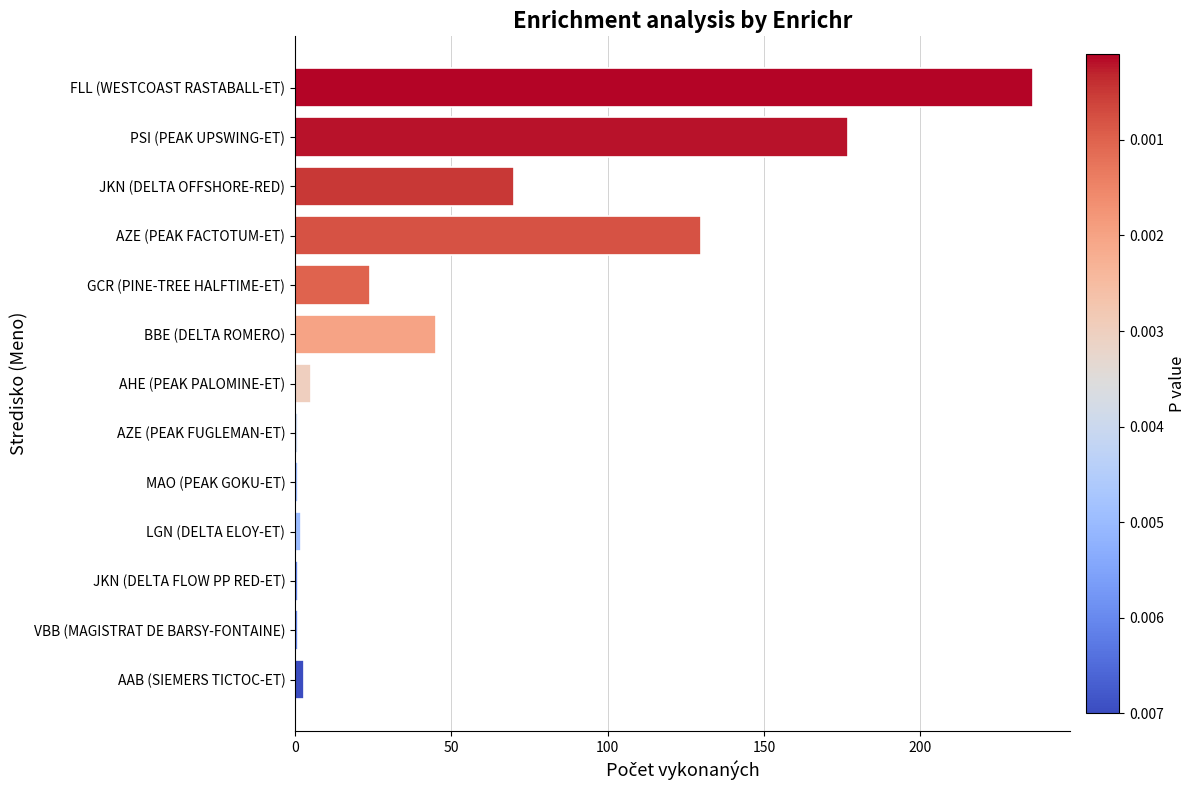

What is the average value?

54